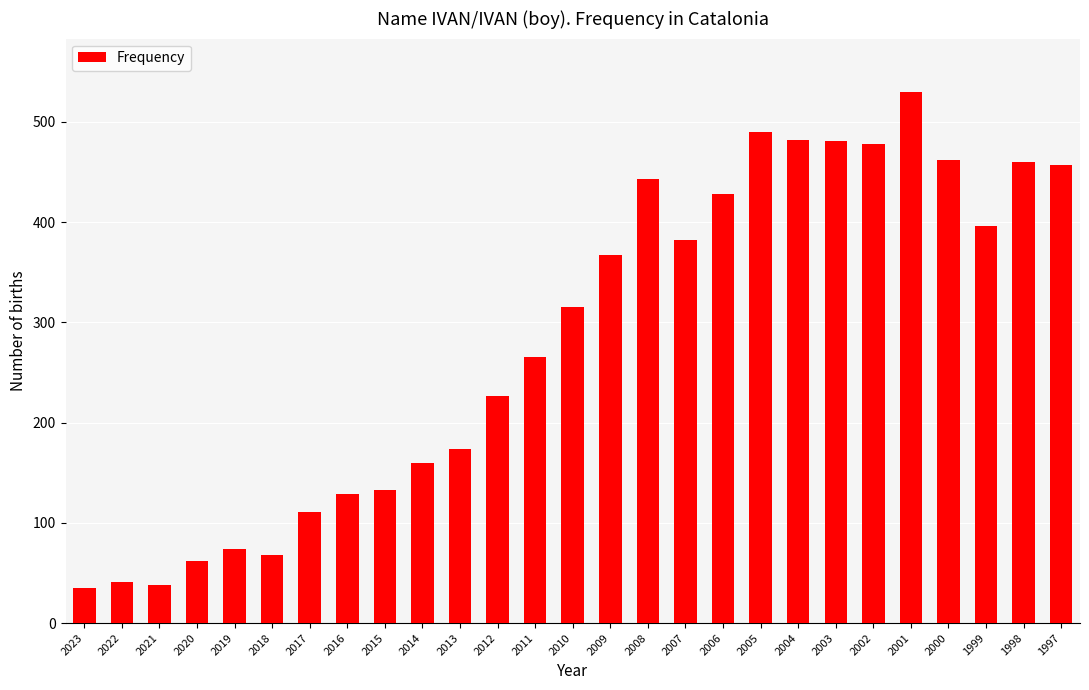

Where is the data nearest to the value 282?

2011